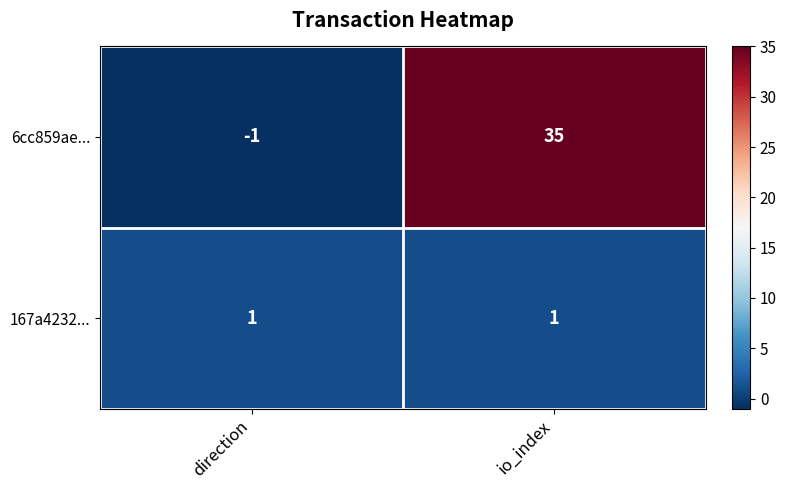

The value of 6cc859ae... at io_index is 35. True or false?

True